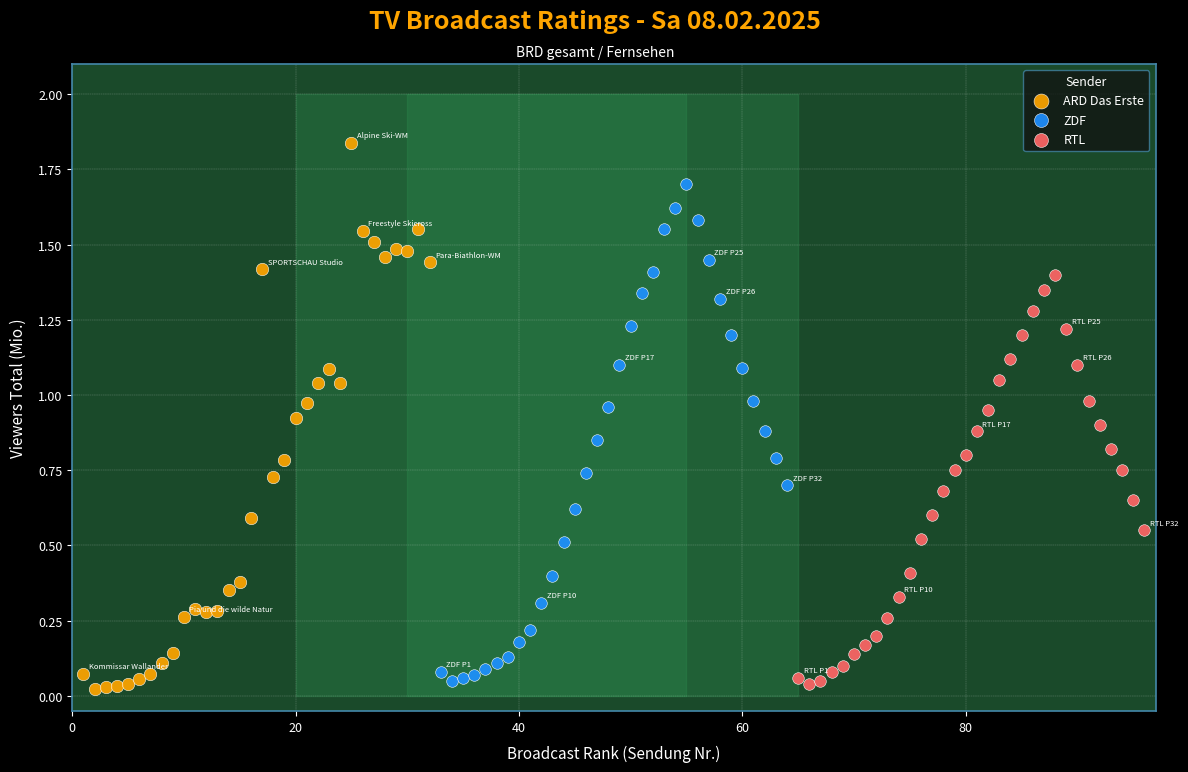

Which series has the largest Y range (max minus min)?

ARD Das Erste